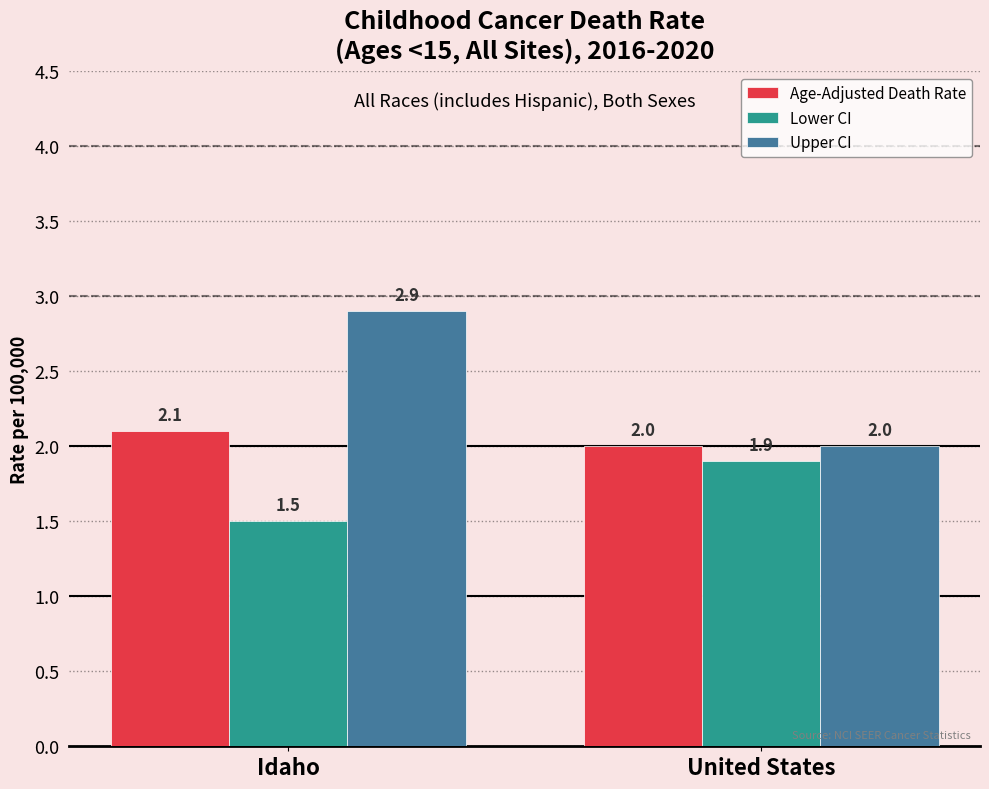

Which series has the largest total across all categories?

Upper CI